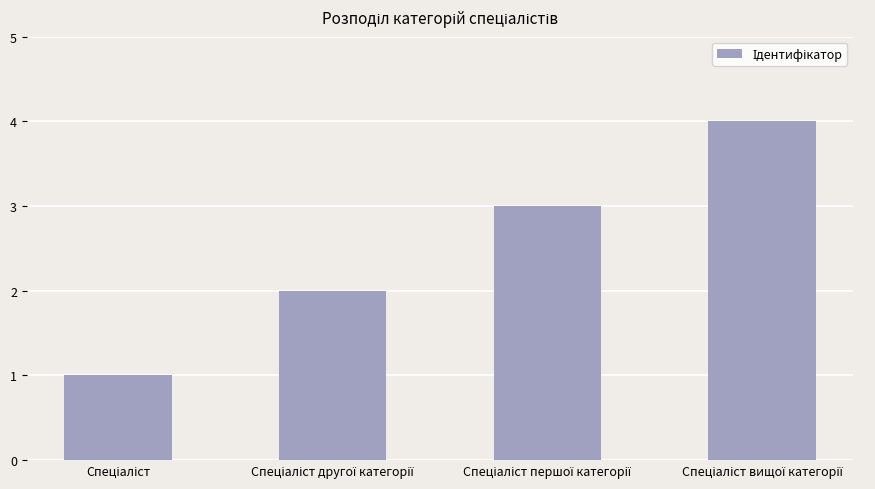

What is the sum of all values?

10